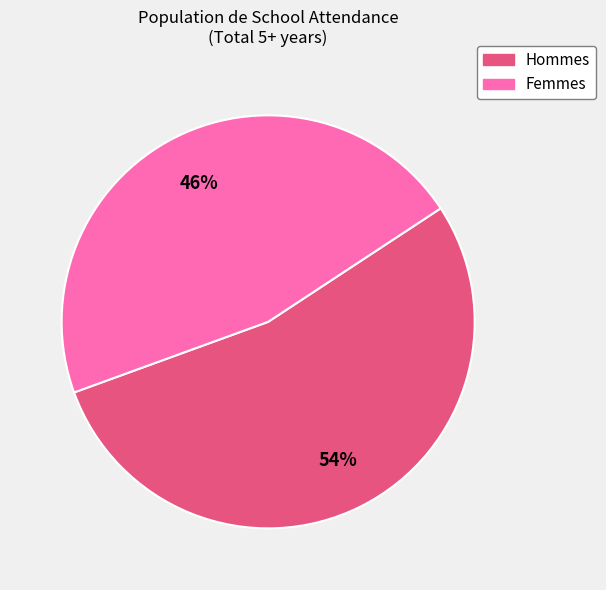

To the nearest percent, what is the average slice percentage?

50%